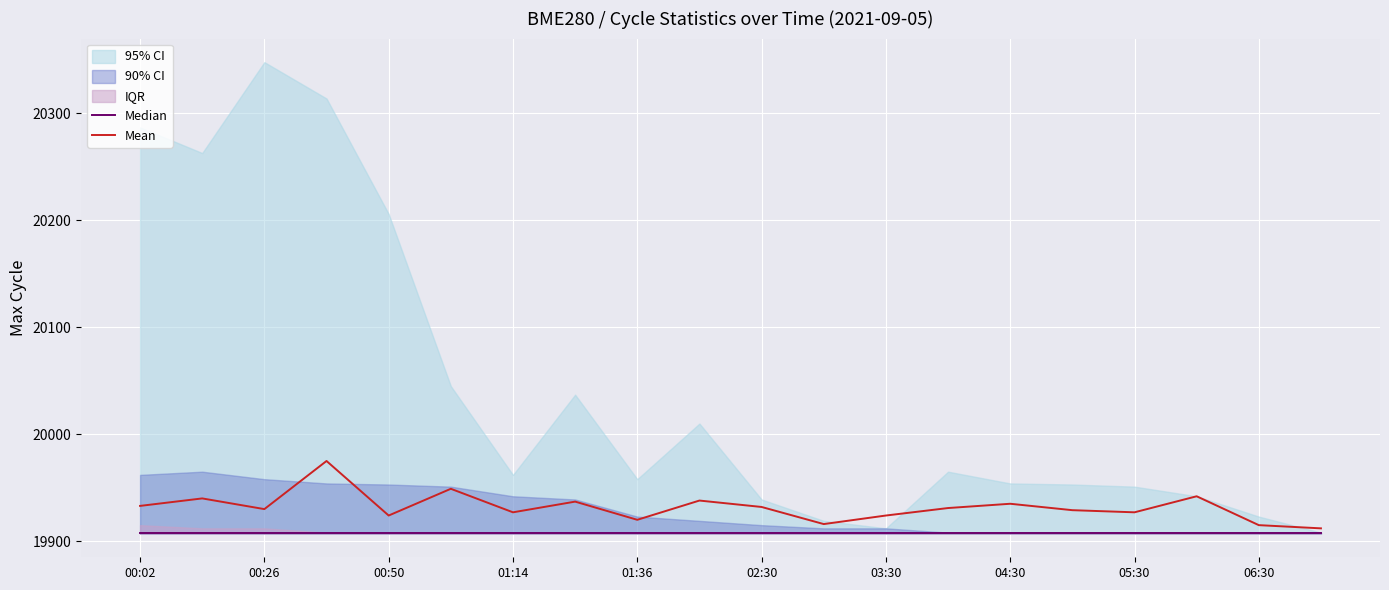

The value of Median at 02:30 is 19908. True or false?

True